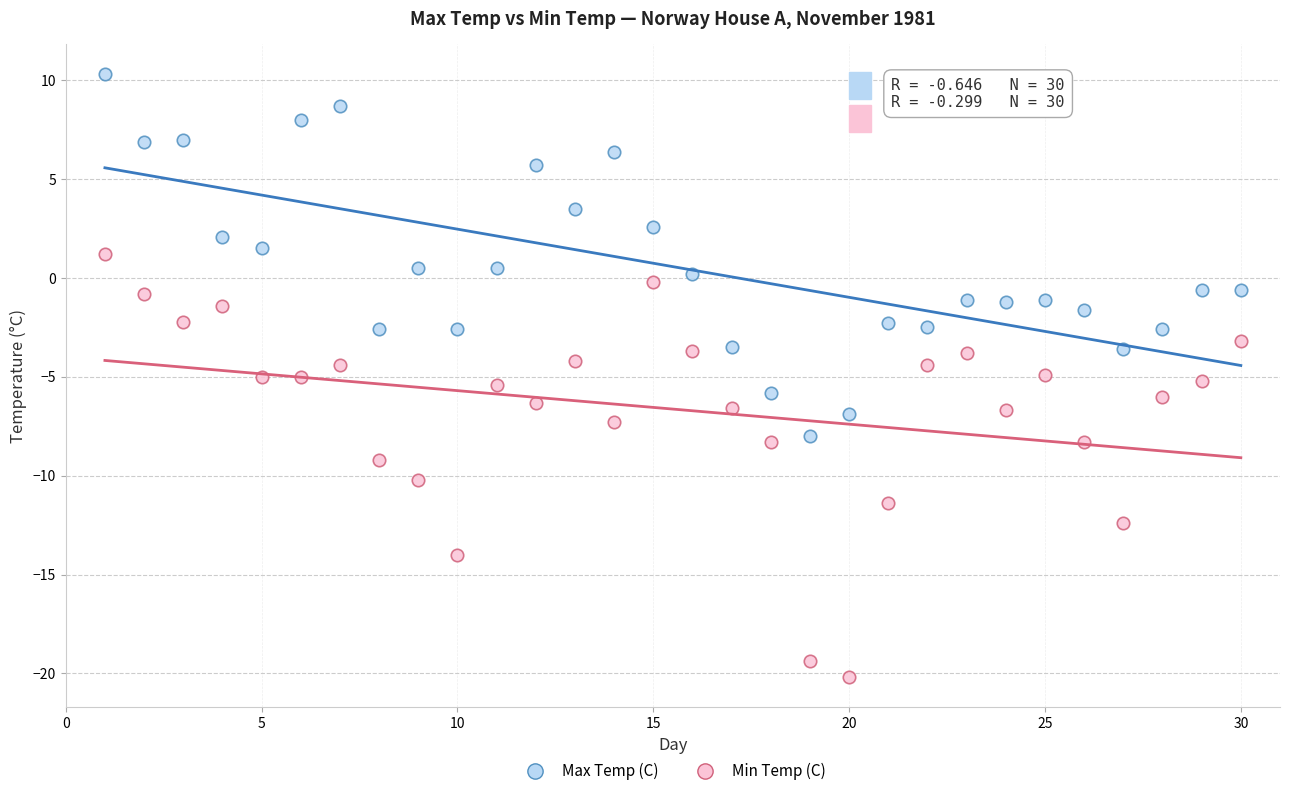

Which series reaches the minimum Y coordinate?

Min Temp (C)